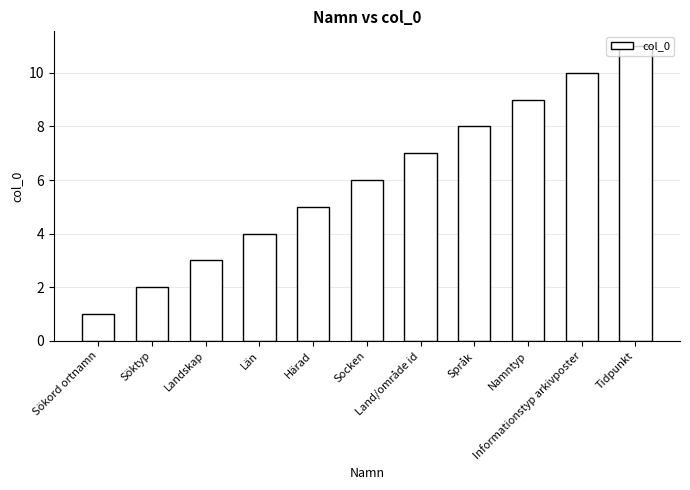

Count the values in the range 3 to 9.

7